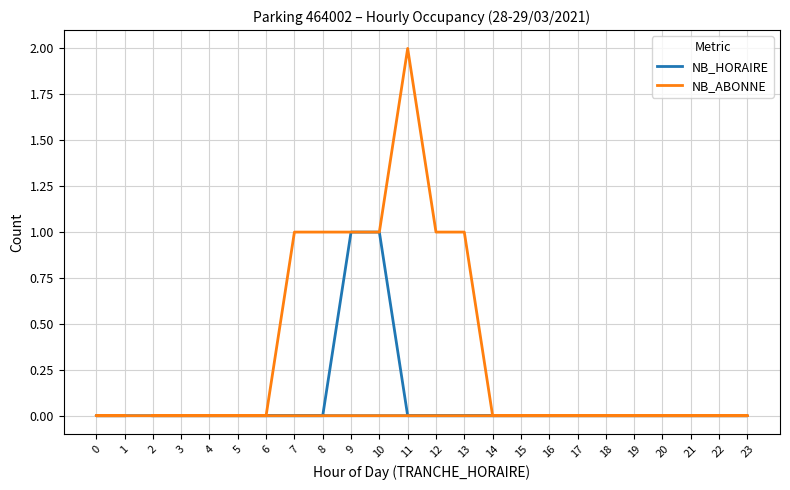

At 10, list the series in order from largest to smallest.

NB_HORAIRE, NB_ABONNE